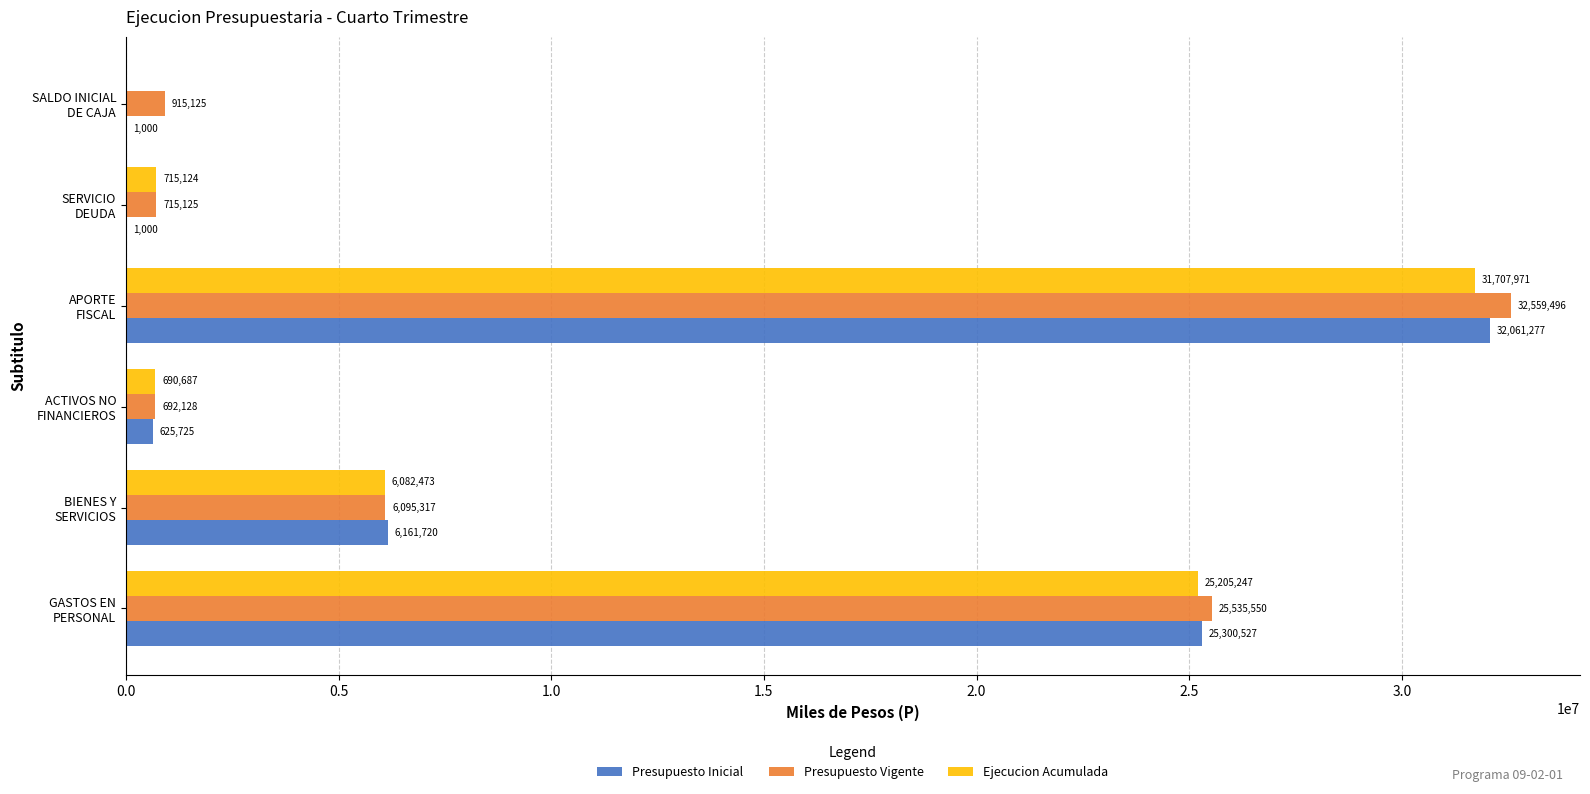

Which series has the largest range (max minus min)?

Presupuesto Inicial